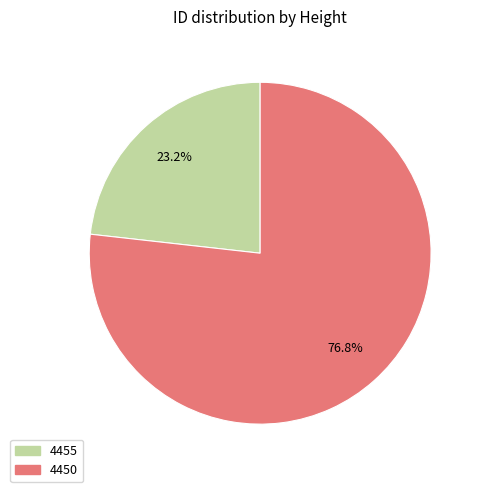

Approximately how many times larger is the value at 4450 compared to 4455?

3.3